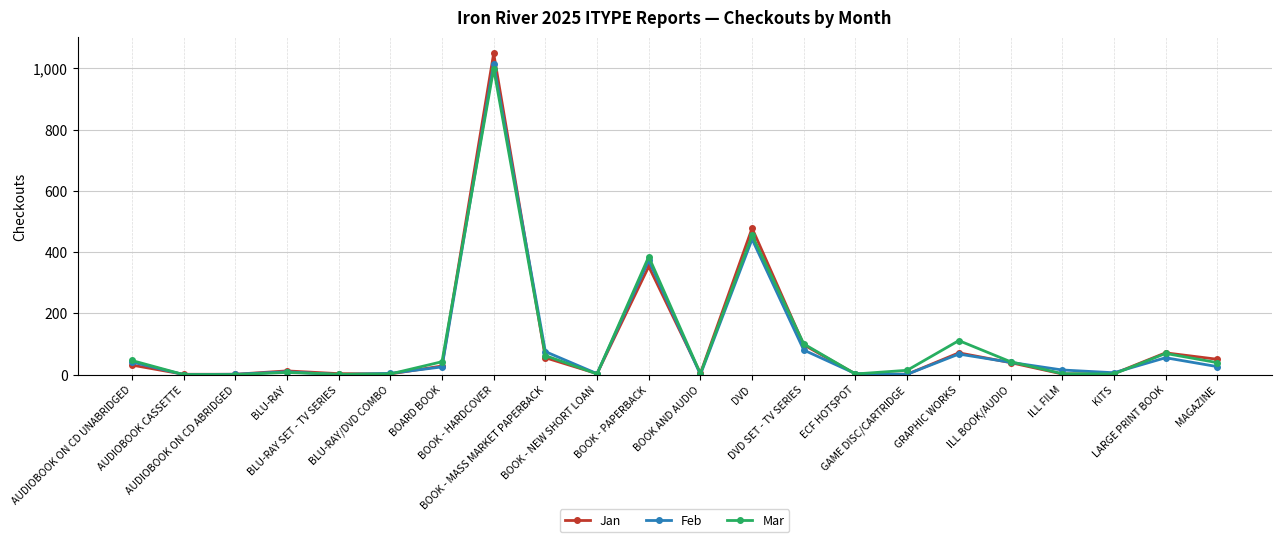

What position from the right is BOOK - PAPERBACK?

12